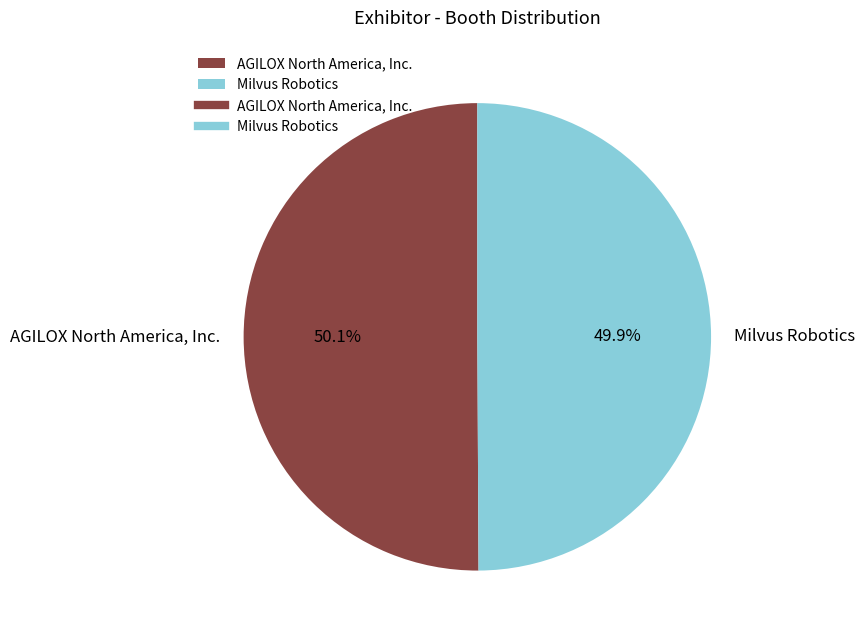

True or false: AGILOX North America, Inc. accounts for 44% of the total.

False